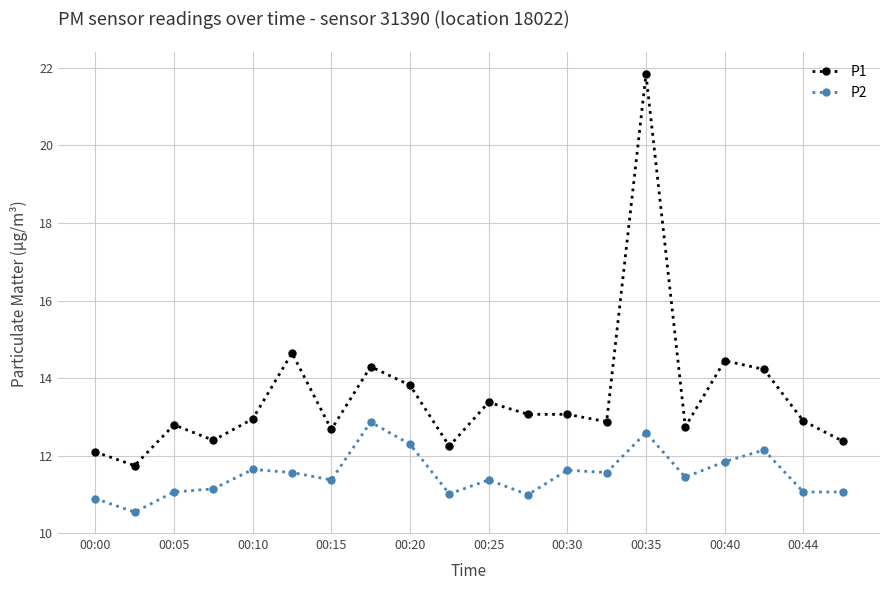

What is the maximum value shown in the chart?

21.8